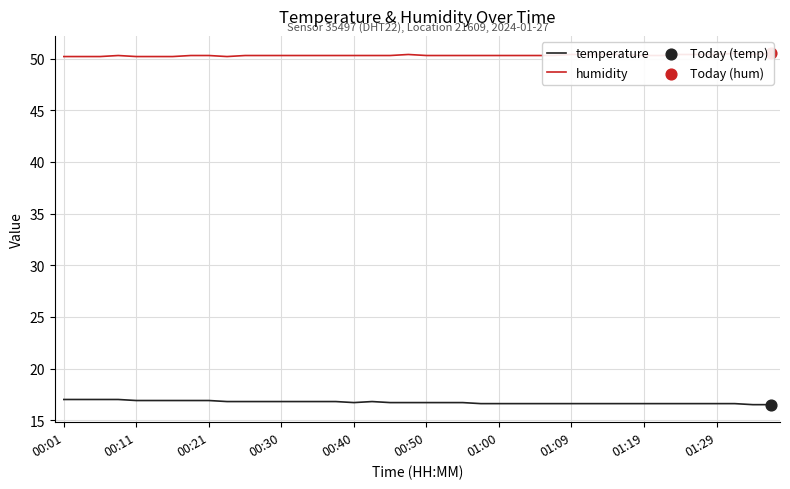

At how many categories does at least one series exceed 34?

40